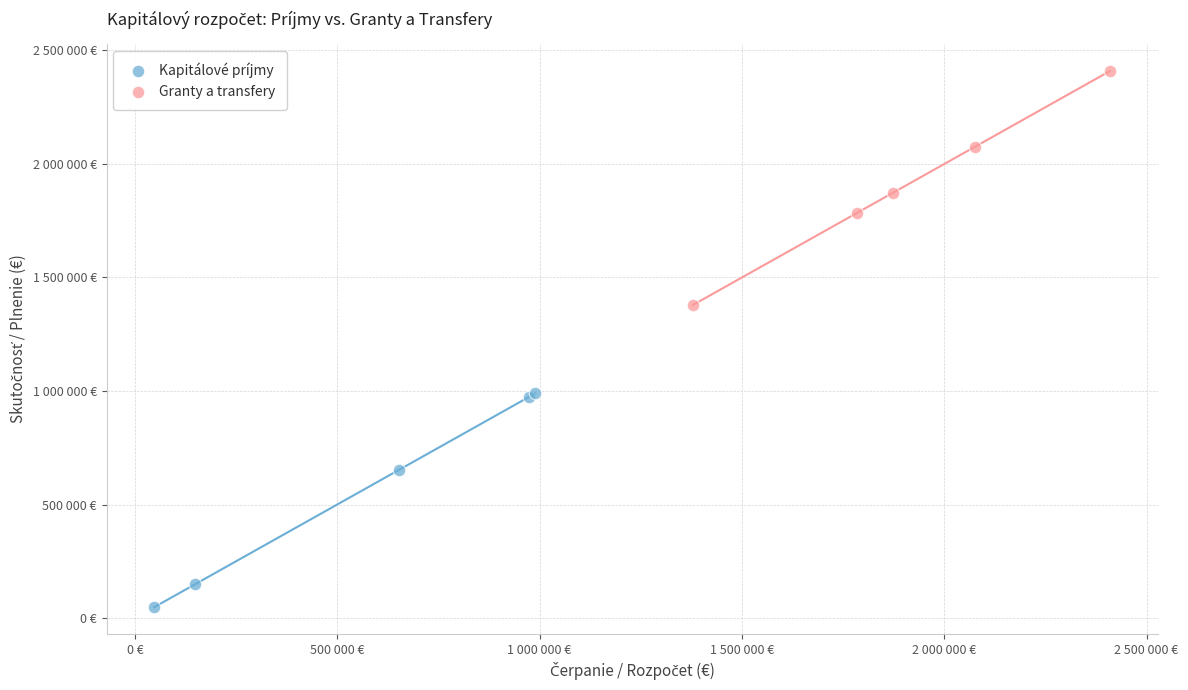

What are all the series names shown in the legend?

Kapitálové príjmy, Granty a transfery